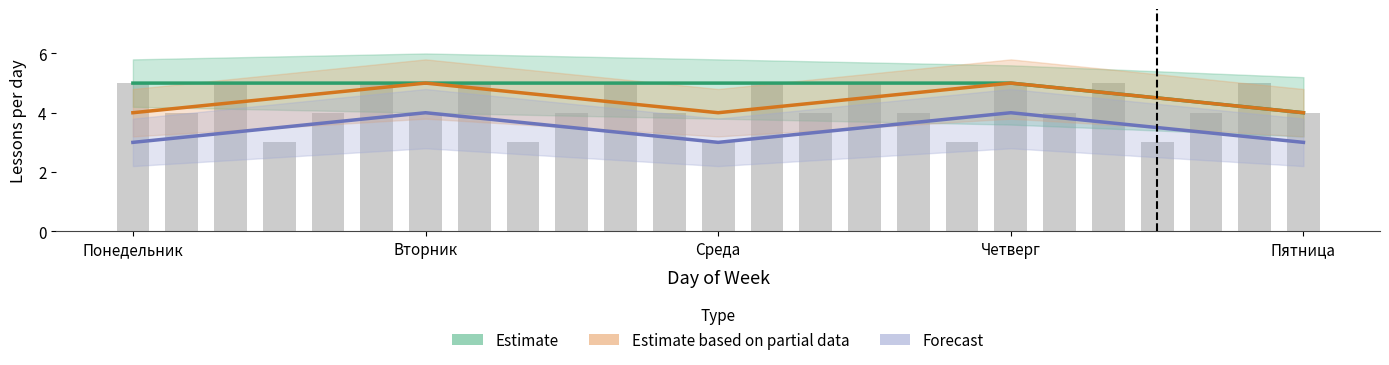

Read the Forecast value at Пятница.

3